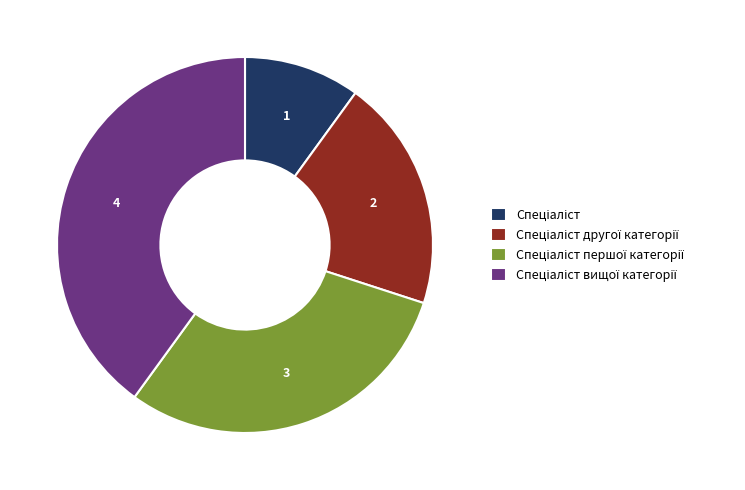

Is there a majority slice in this chart?

No